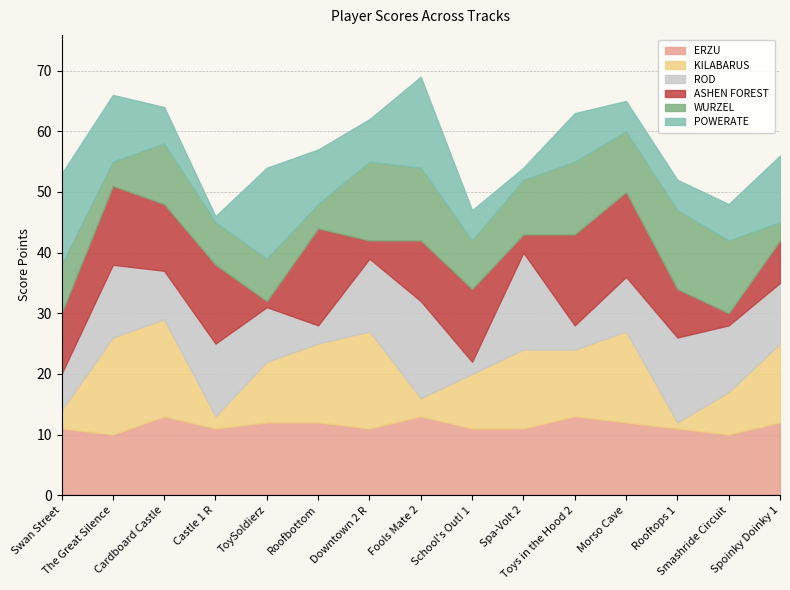

What are all the series names shown in the legend?

ERZU, KILABARUS, ROD, ASHEN FOREST, WURZEL, POWERATE